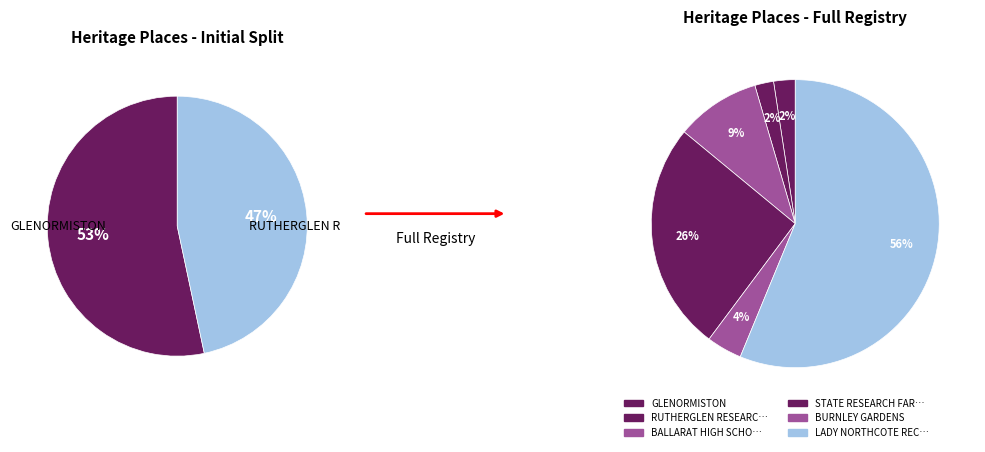

To the nearest percent, what is the combined percentage of LADY NORTHCOTE RECREATION CAMP and BURNLEY GARDENS?

60%